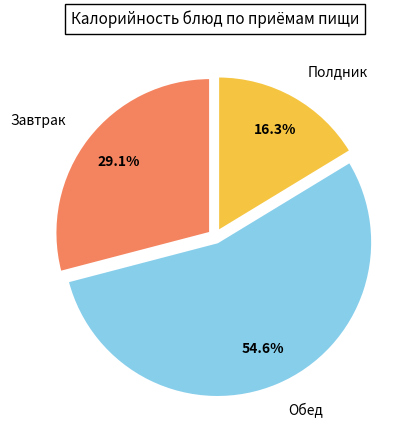

How many segments does this pie chart have?

3